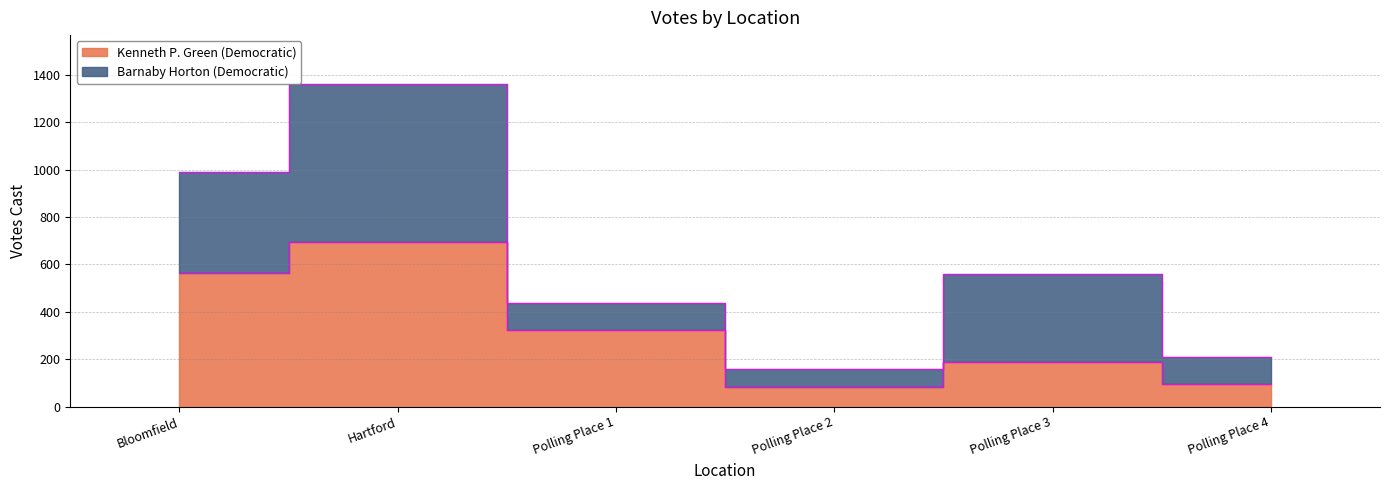

Reading right to left, what are all the values shown in this chart?

Polling Place 4=97	Polling Place 3=190	Polling Place 2=83	Polling Place 1=325	Hartford=695	Bloomfield=565